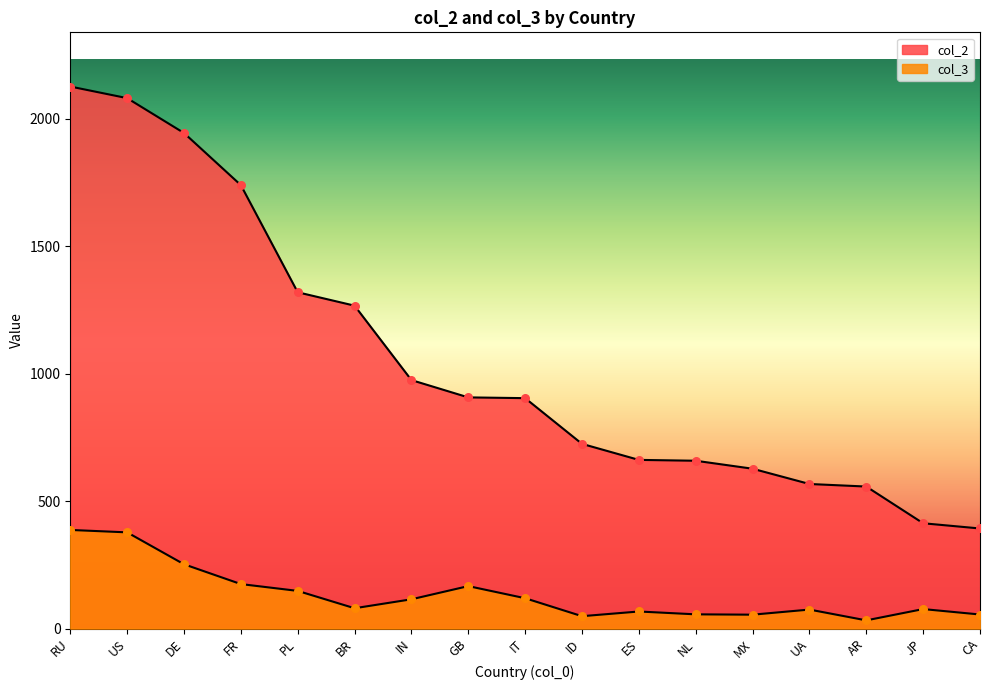

At how many categories does at least one series exceed 824?

9